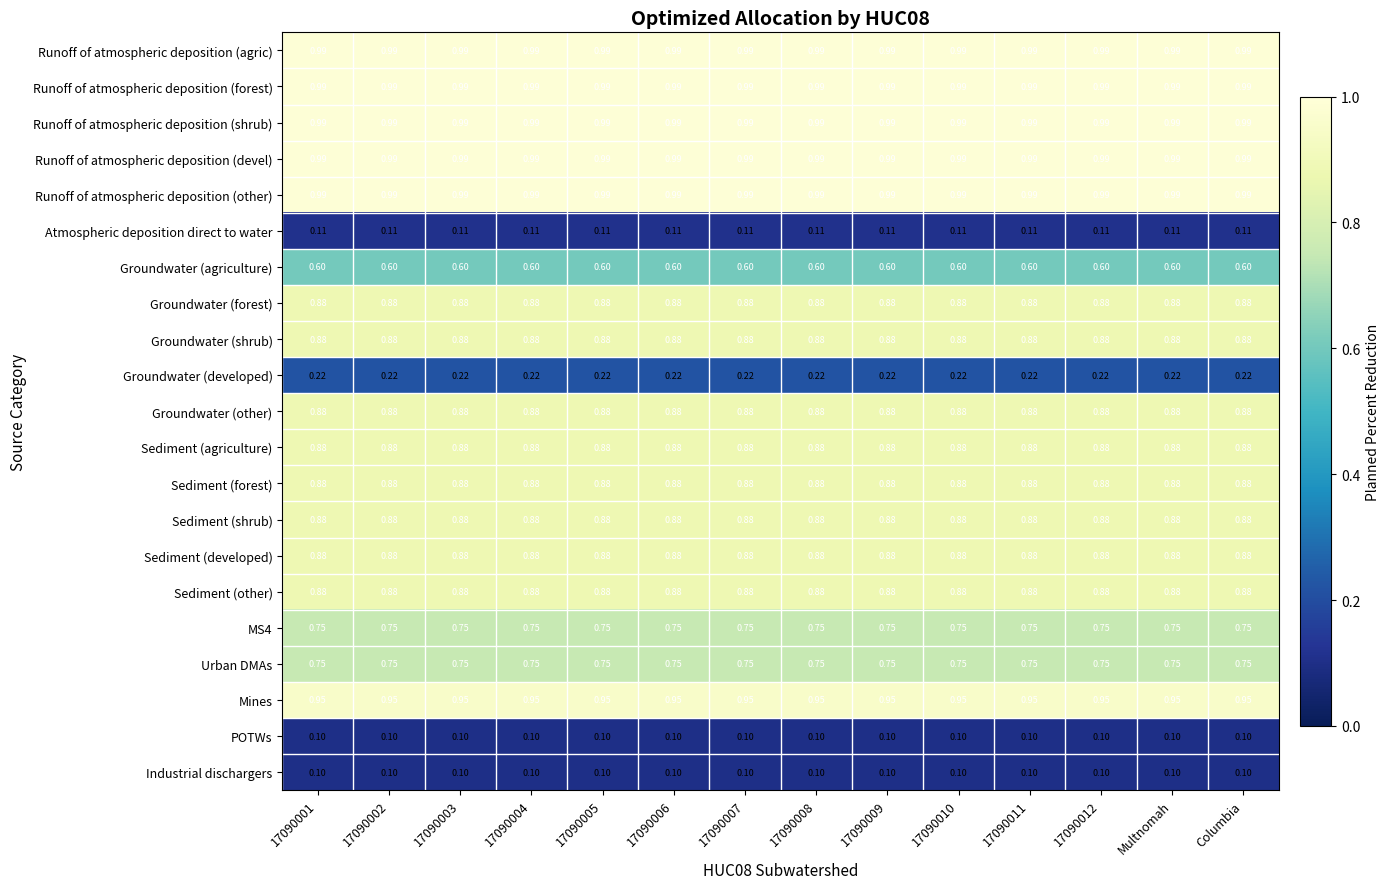

What is the smallest value displayed?

0.1